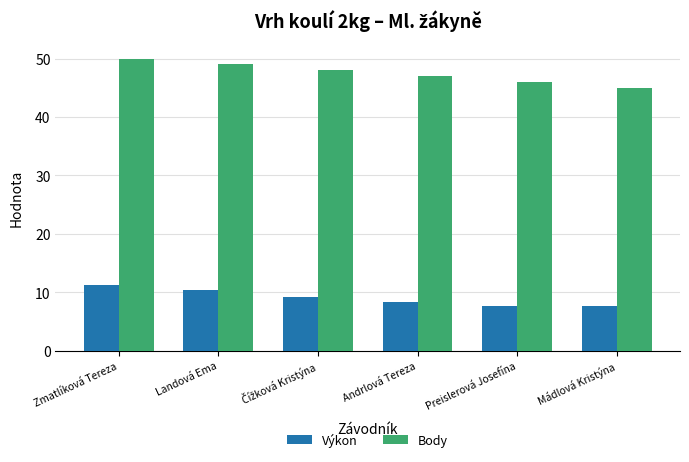

What is the difference between the maximum and minimum values in the Body series?

5.0